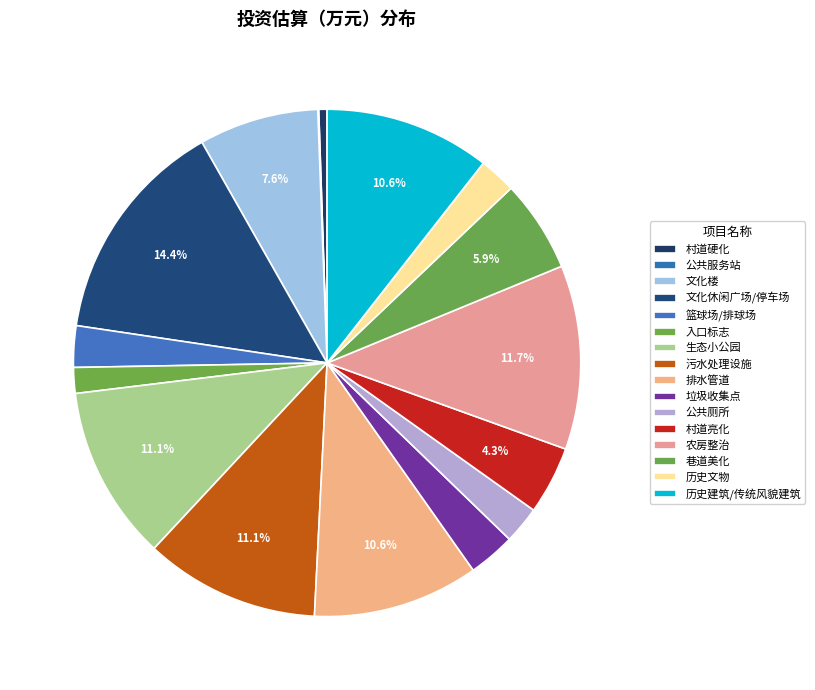

True or false: 村道亮化 accounts for 4% of the total.

True